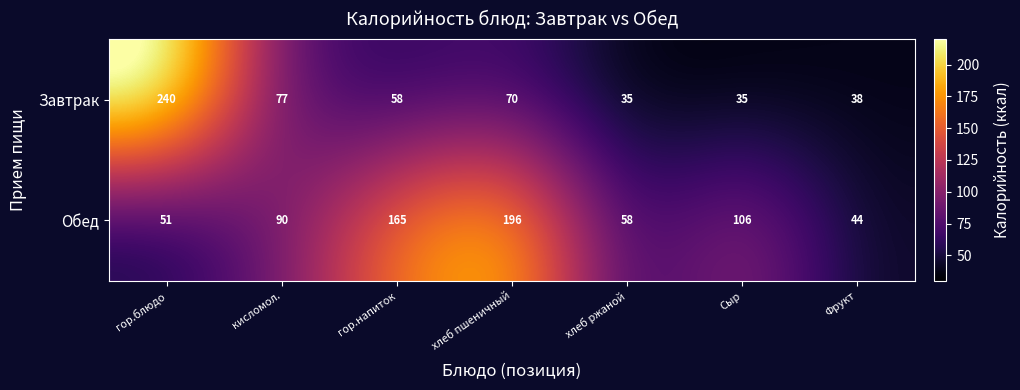

What is the difference between the maximum and minimum values in the Завтрак series?

205